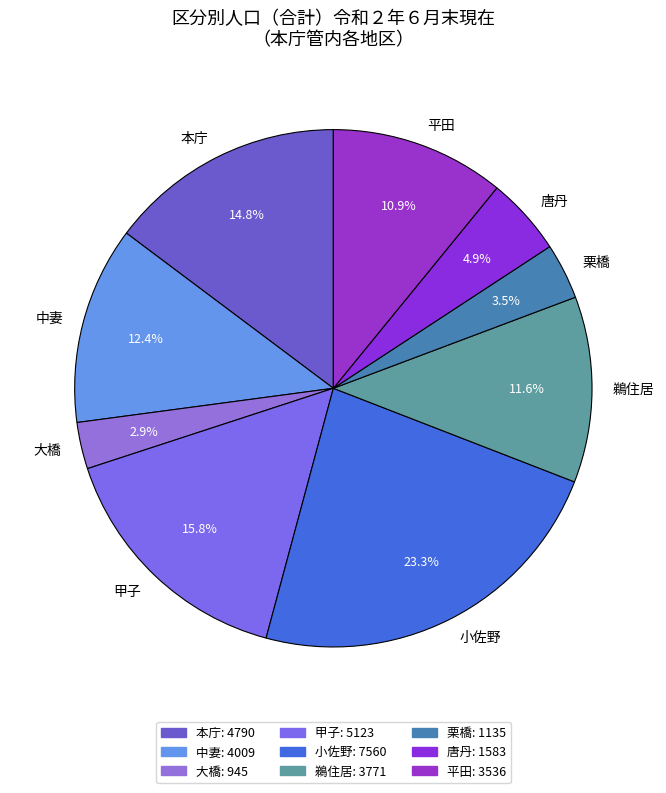

Which category has the biggest portion of the pie?

小佐野